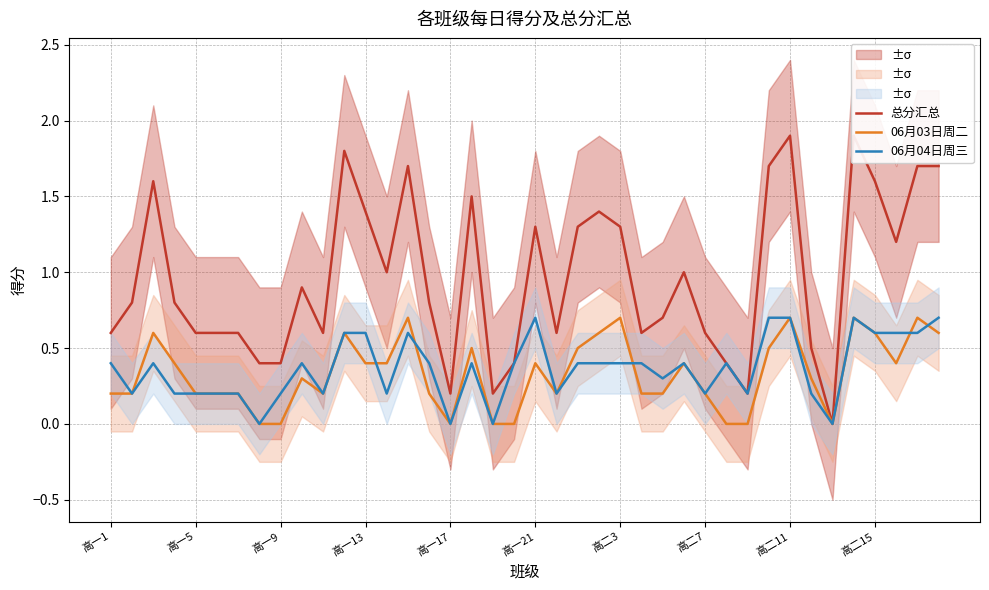

What value does the 06月04日周三 series have at 29?

0.4